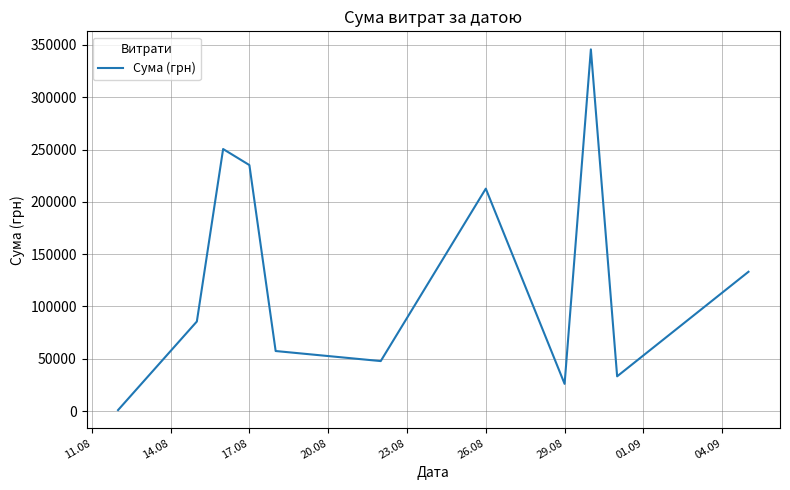

What is the maximum value shown in the chart?

345687.3